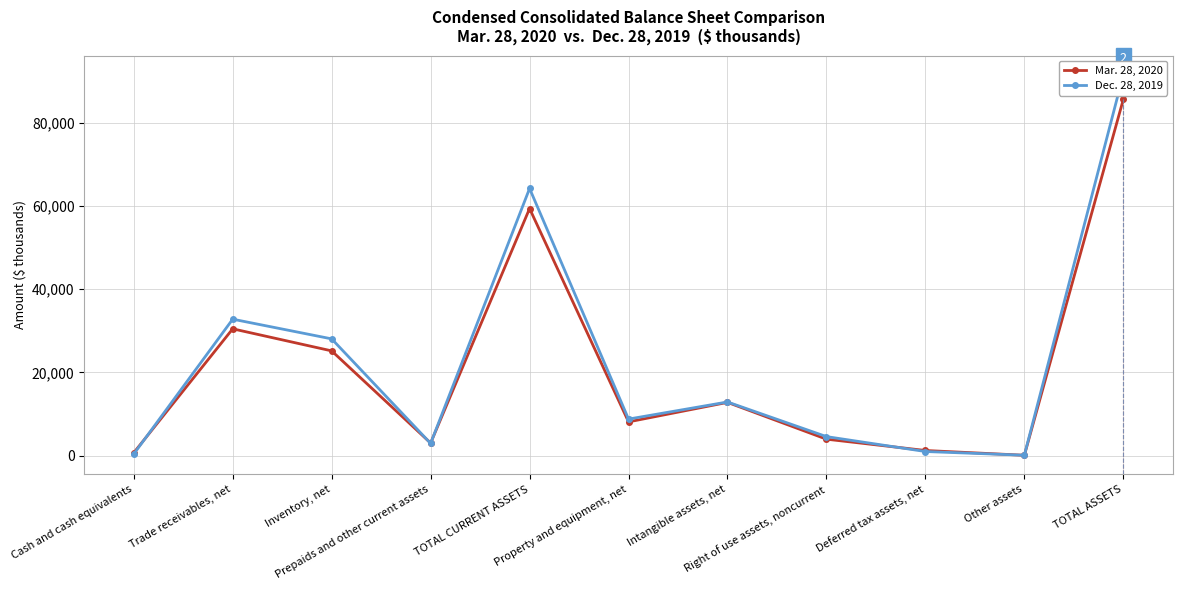

How many values in the Dec. 28, 2019 series are below 8788?

5